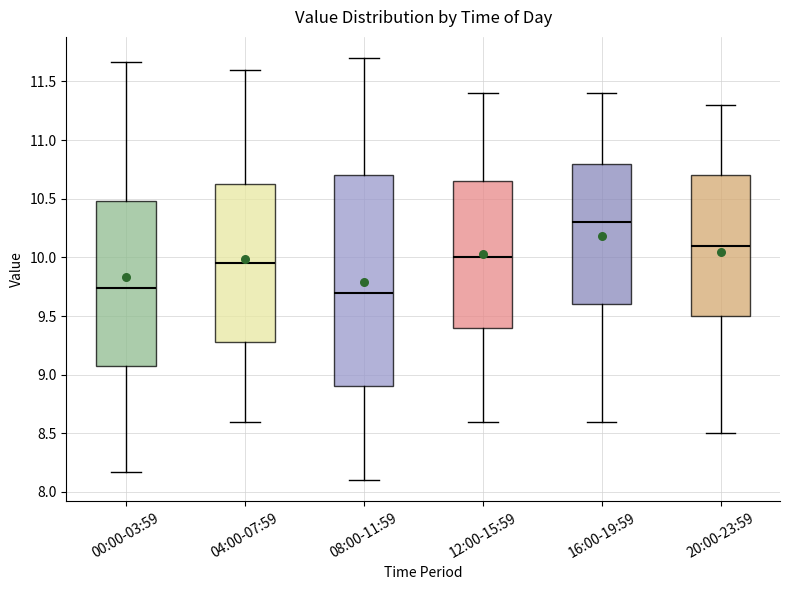

Which box is the tallest, from its lower edge to its upper edge?

08:00-11:59